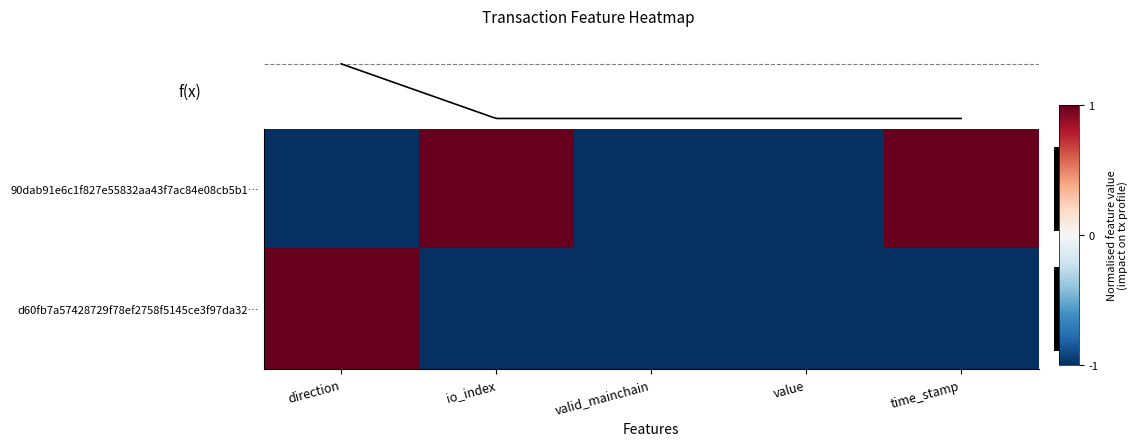

What is the difference between the maximum and minimum values in the d60fb7a57428729f78ef2758f5145ce3f97da32… series?

2